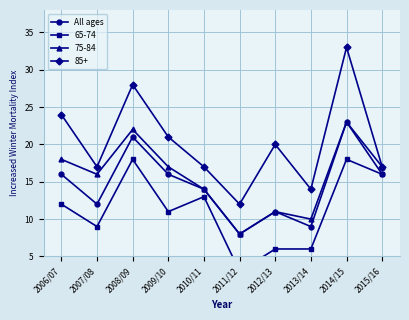

Does the chart have visible grid lines?

Yes